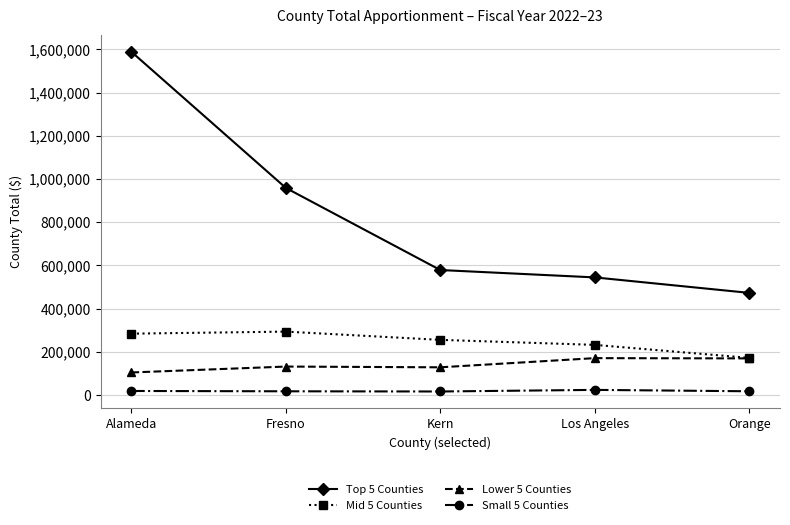

What is the label of the 2nd point from the left?

Fresno